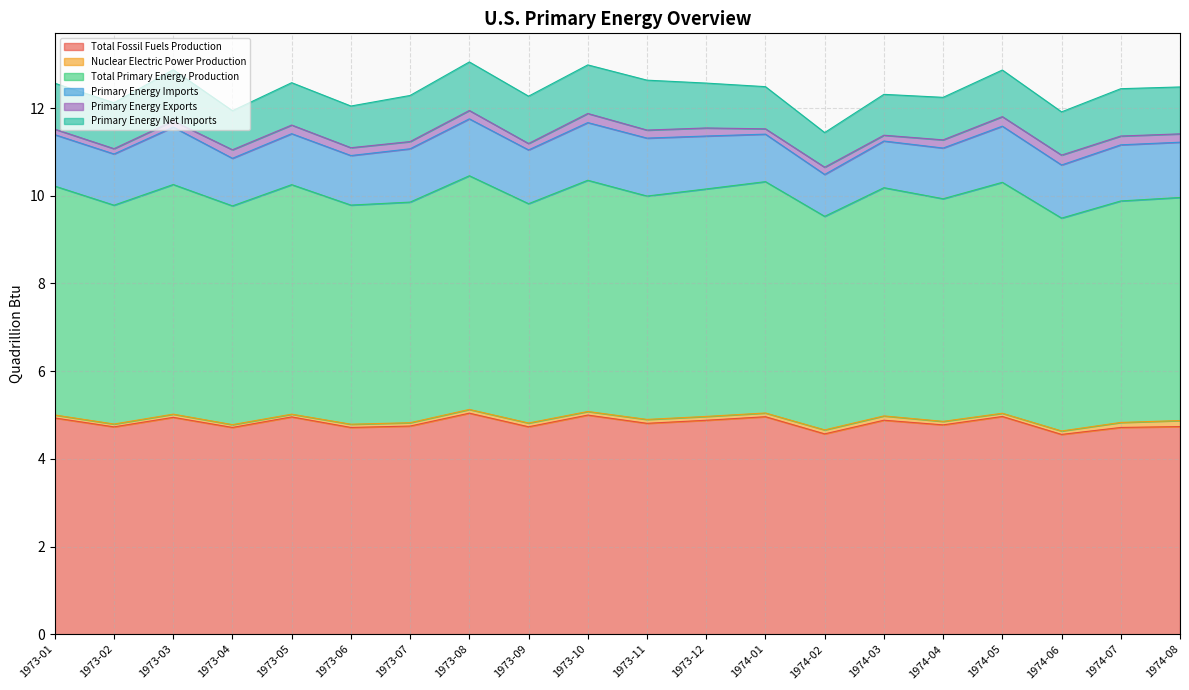

What is the difference between the maximum and second lowest values in the Nuclear Electric Power Production series?

0.1